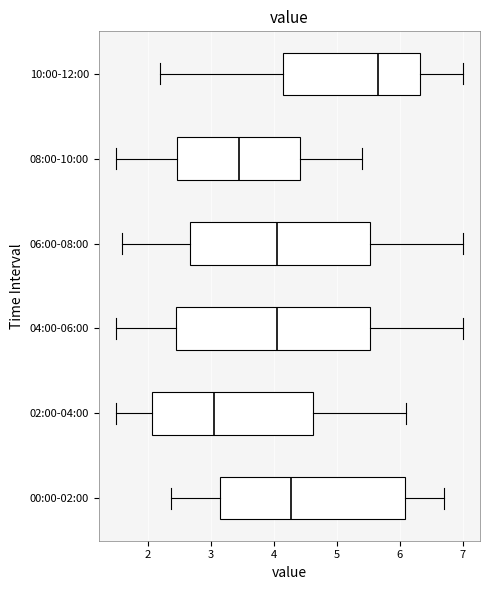

Comparing the boxes themselves (not the whiskers), which one is the widest?

04:00-06:00